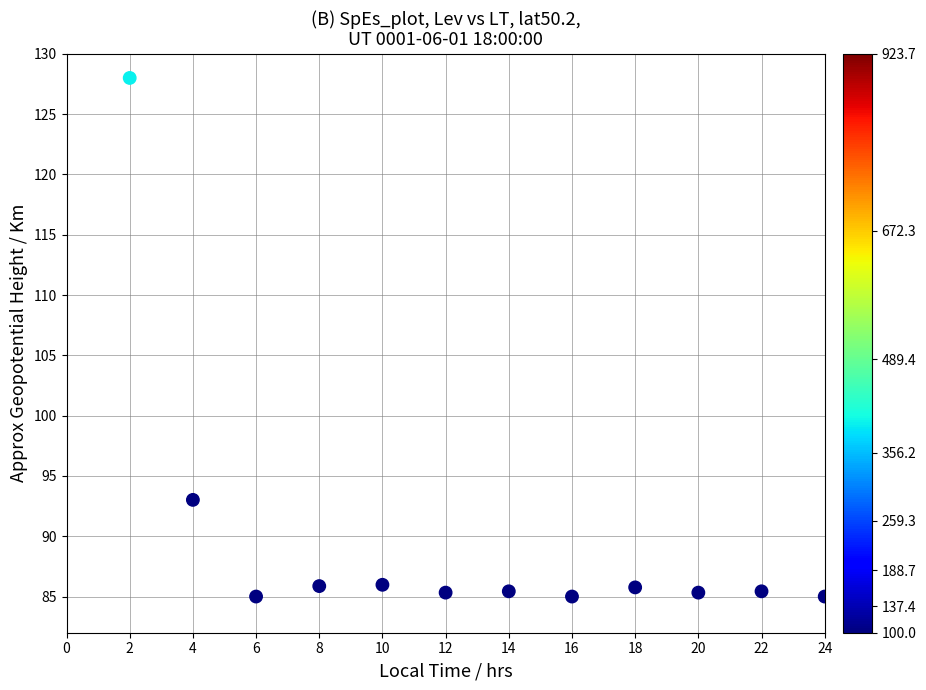

What Y value in the scatter plot is closest to 106?

93.0